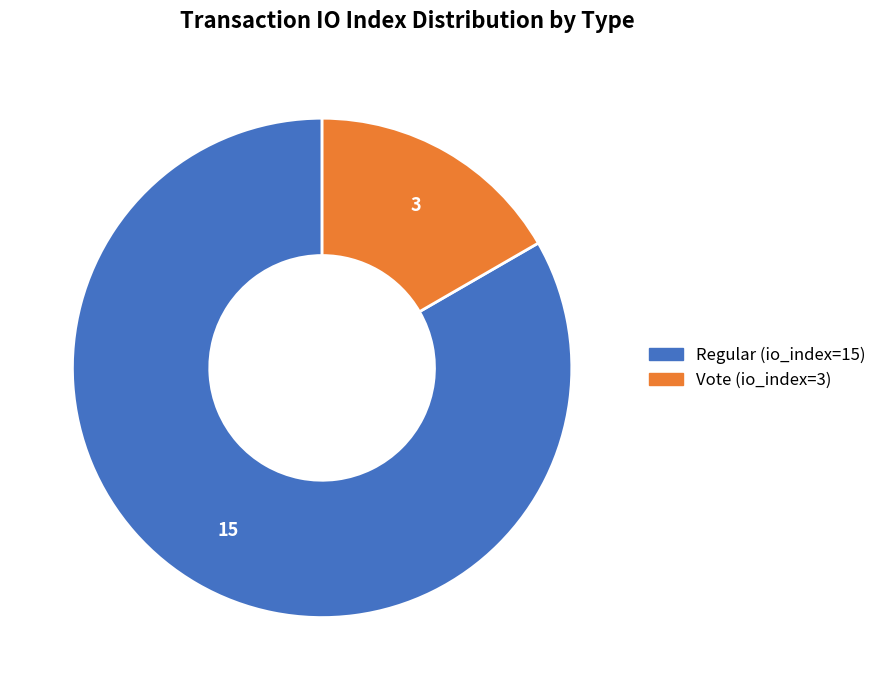

Rank the categories by value from highest to lowest.

Regular (io_index=15), Vote (io_index=3)